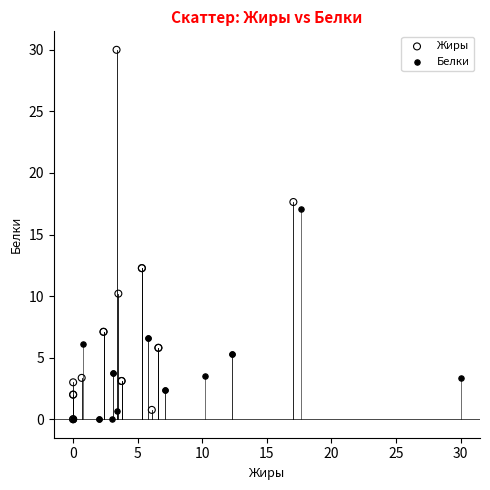

Which series reaches the maximum Y coordinate?

Жиры